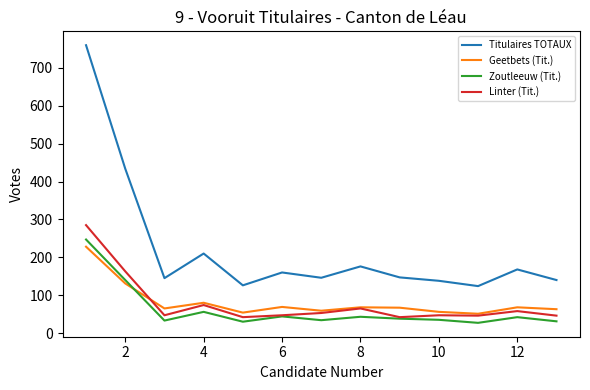

What is the minimum value shown in the chart?

27